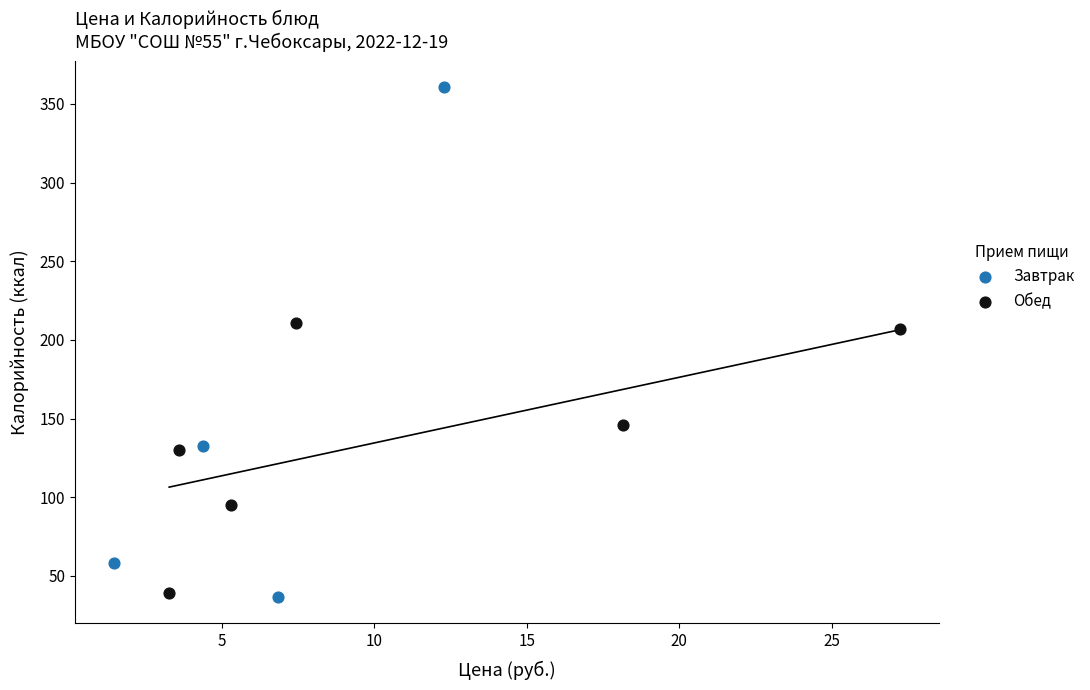

Which series reaches the maximum Y coordinate?

Завтрак